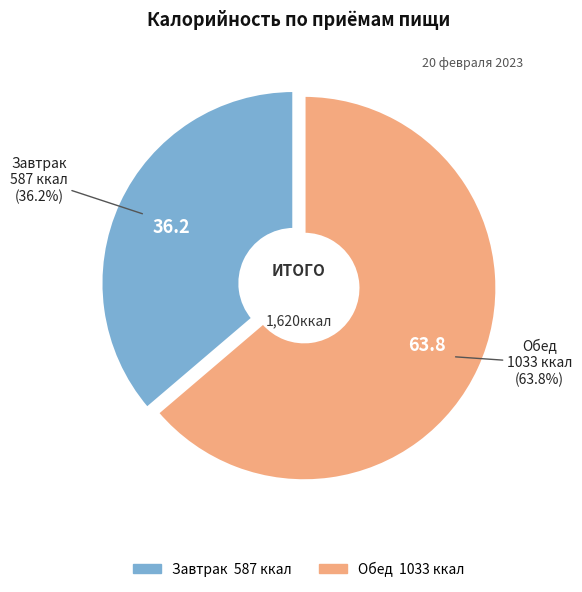

Which category has the smallest portion of the pie?

Завтрак